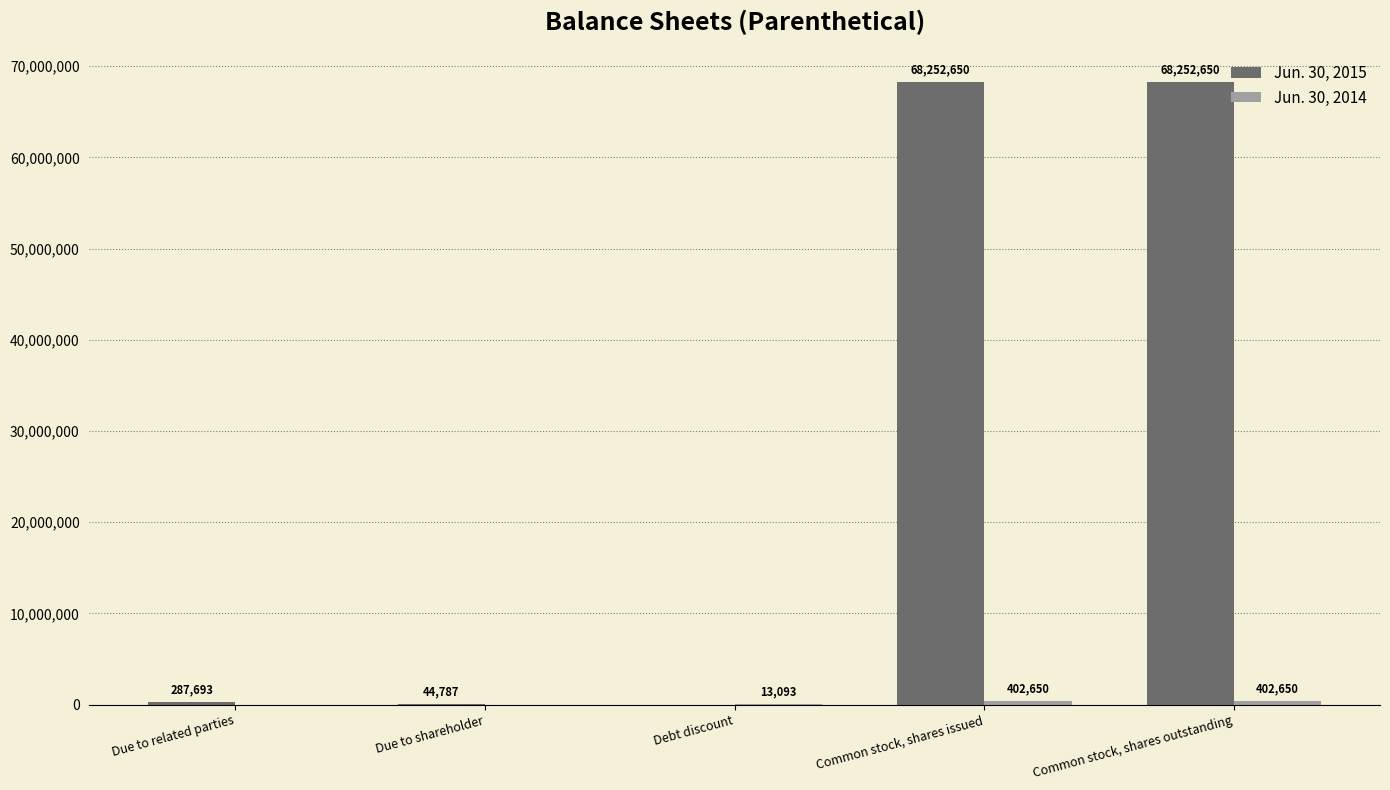

Which series has the largest total across all categories?

Jun. 30, 2015